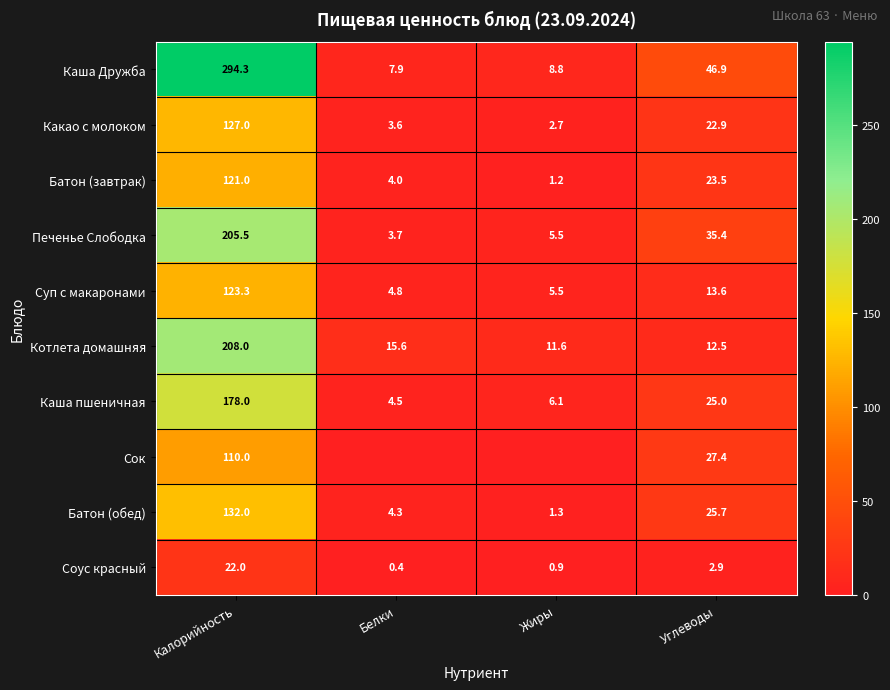

What is the total value across all series at Калорийность?

1521.1